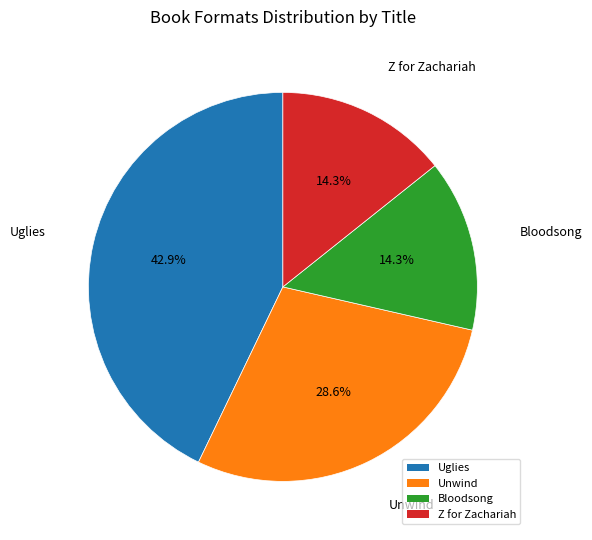

How many segments does this pie chart have?

4